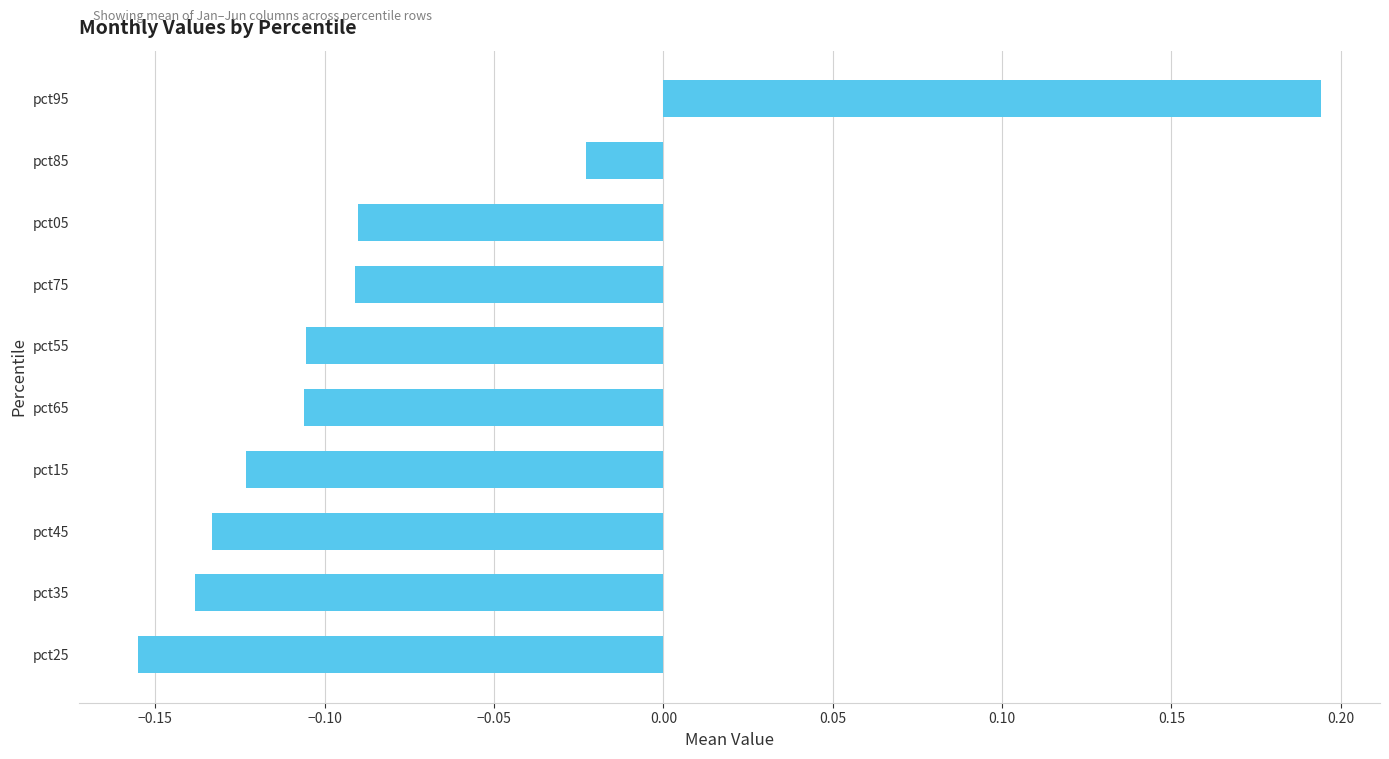

What is the sum of all values?

-0.8